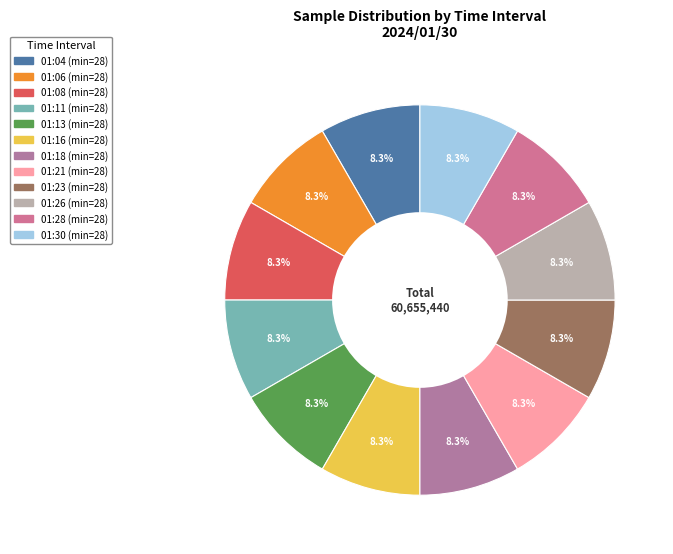

Which slice is the largest?

01:04